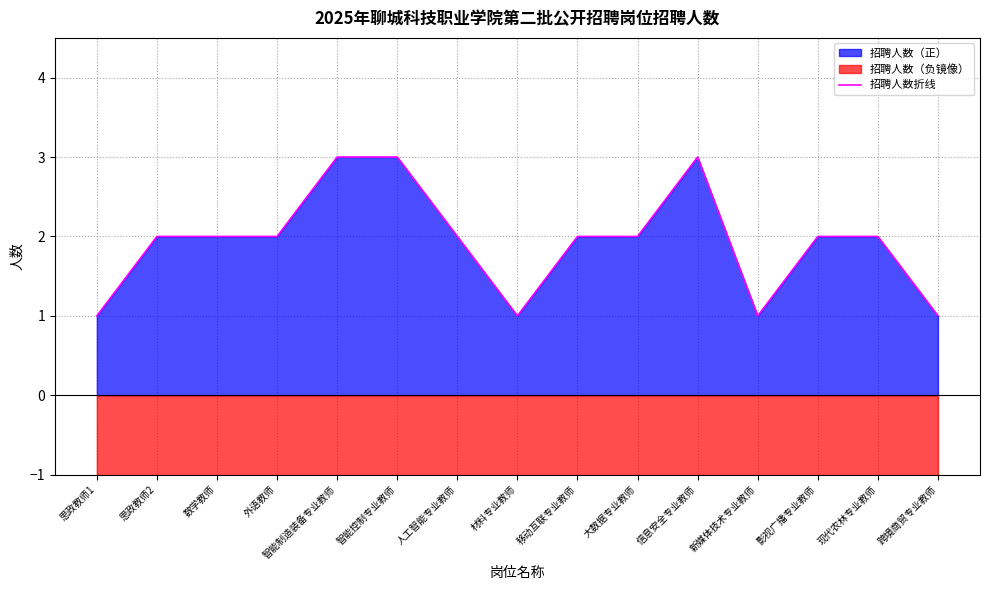

Where is the first local maximum?

信息安全专业教师